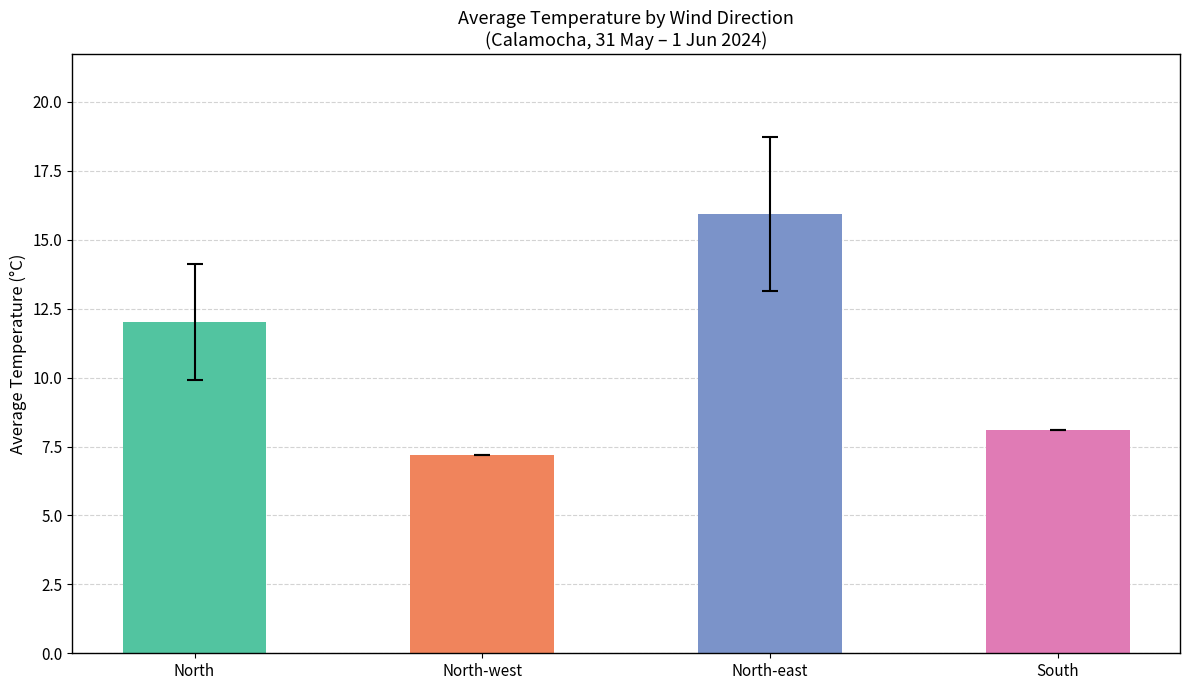

What is the maximum value shown in the chart?

15.9